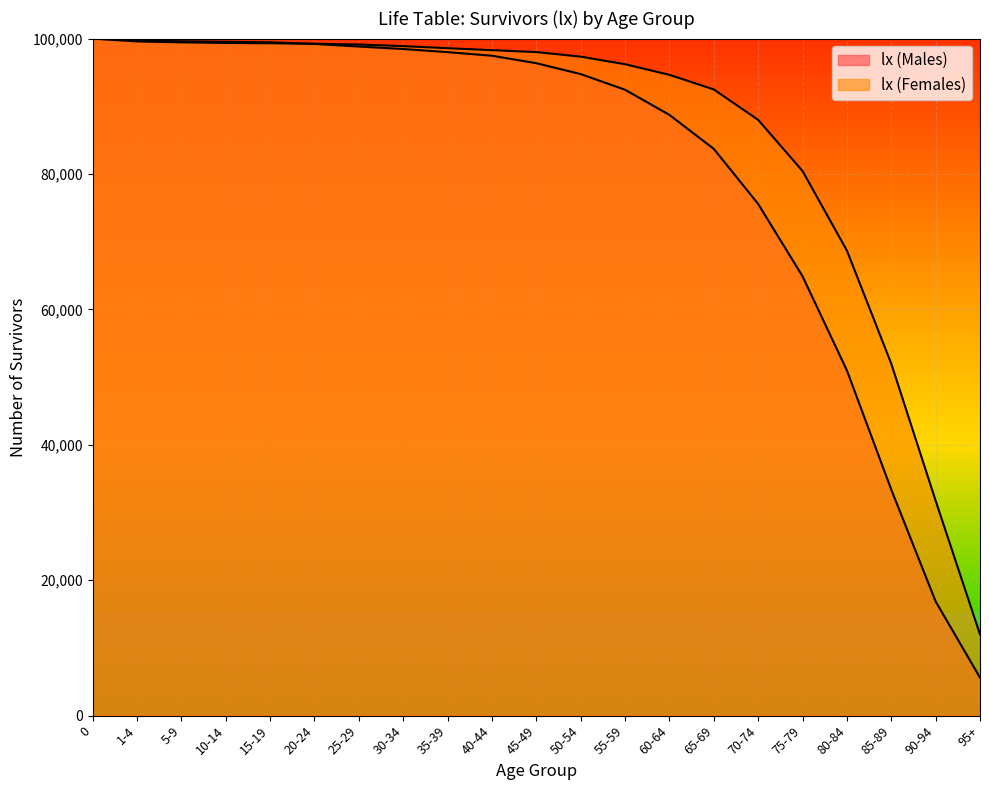

What position from the left is 45-49?

11